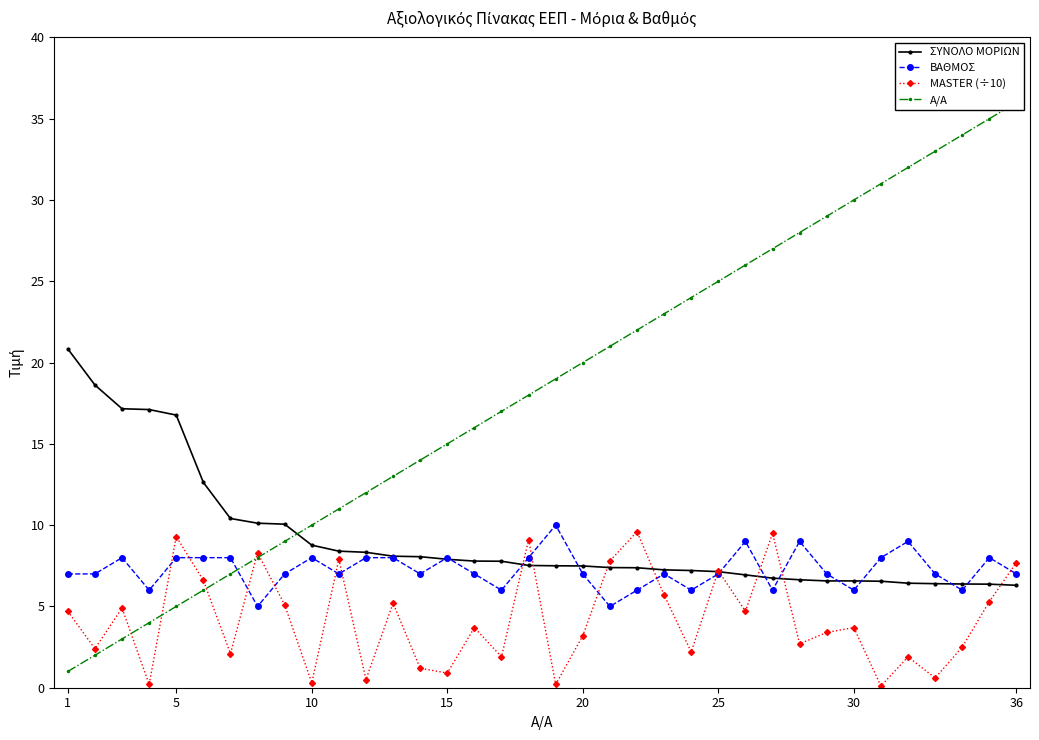

At how many categories does at least one series exceed 35?

1